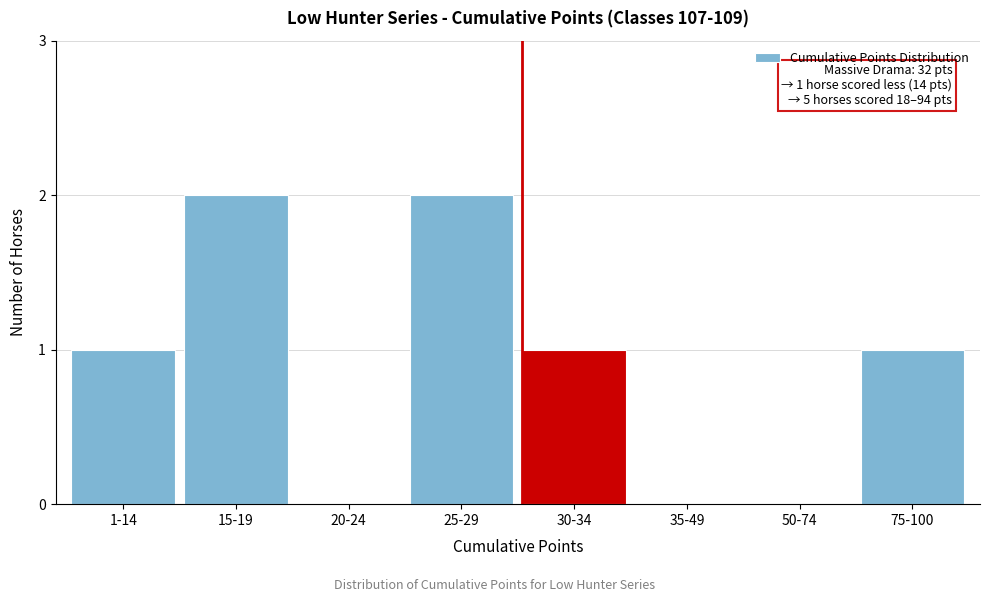

Reading left to right, transcribe all the data shown in this chart.

1-14=1	15-19=2	20-24=0	25-29=2	30-34=1	35-49=0	50-74=0	75-100=1